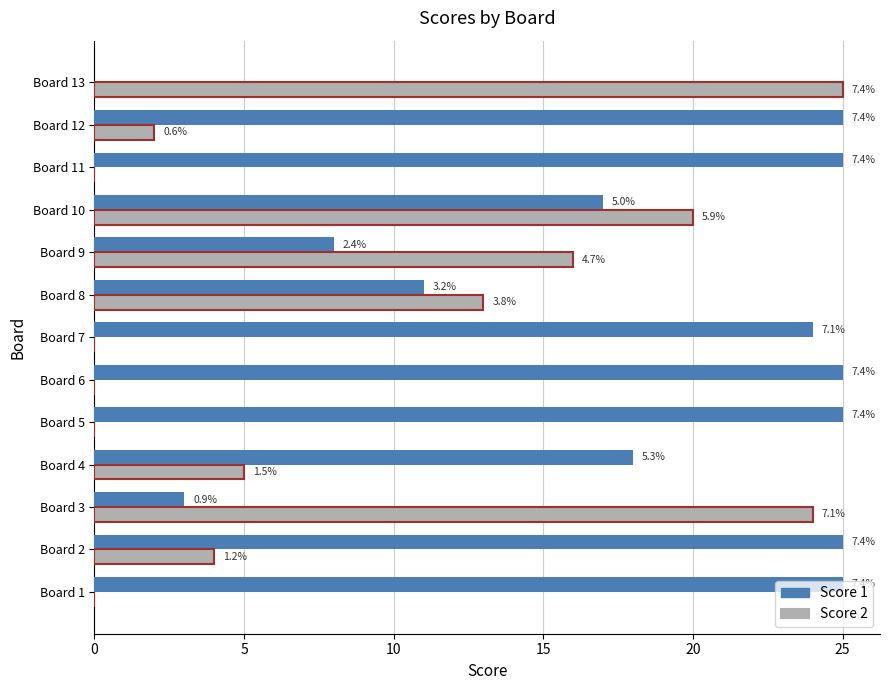

What is the maximum value shown in the chart?

25